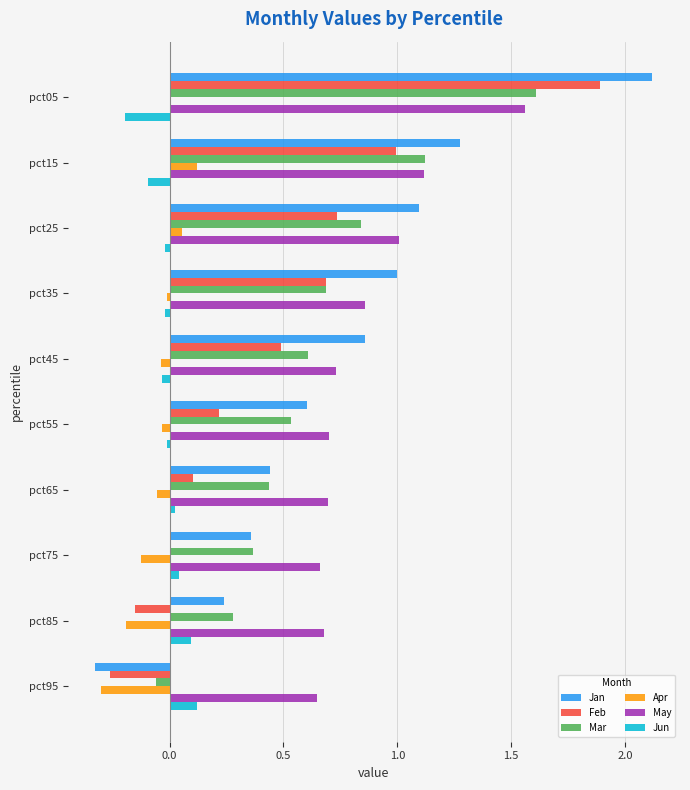

What are all the series names shown in the legend?

Jan, Feb, Mar, Apr, May, Jun